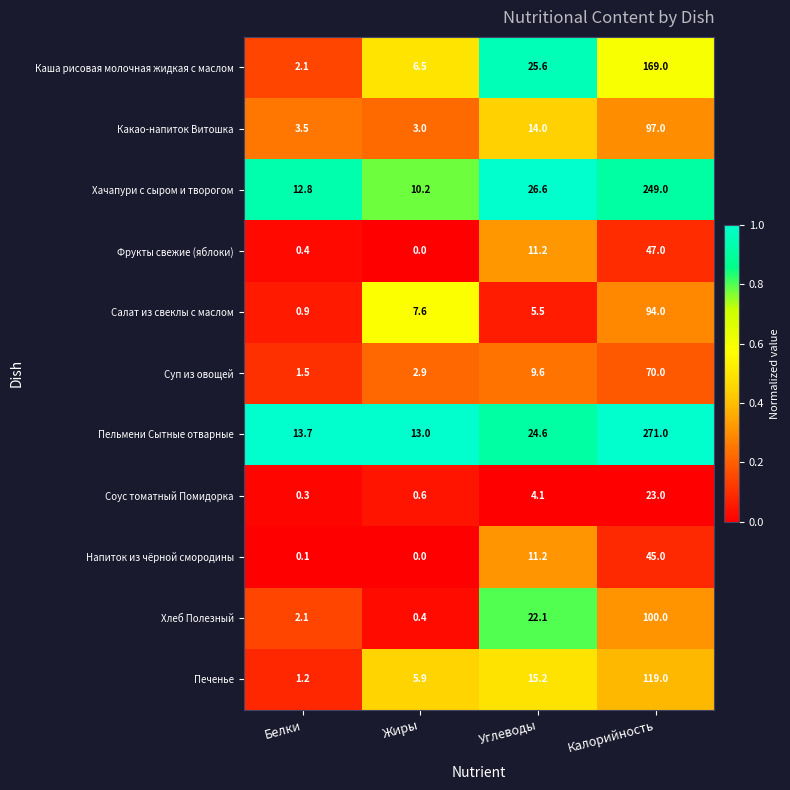

What is the total value across all series at Жиры?

50.1